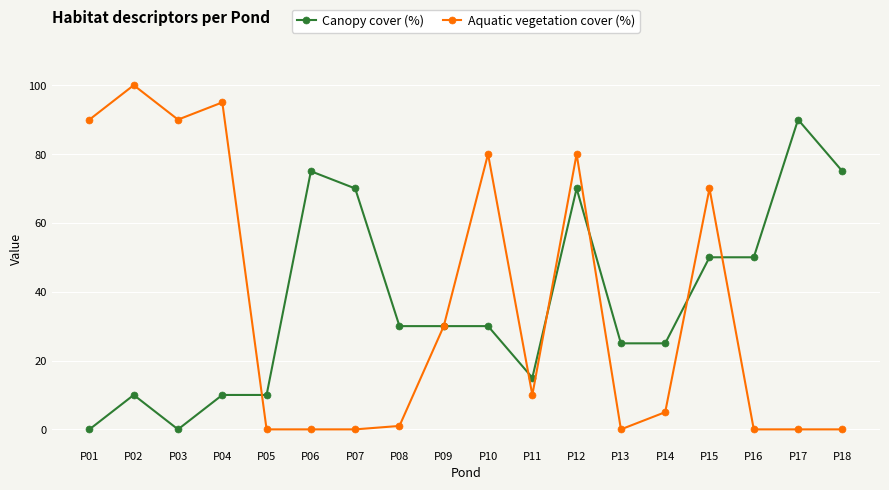

What are all the series names shown in the legend?

Canopy cover (%), Aquatic vegetation cover (%)